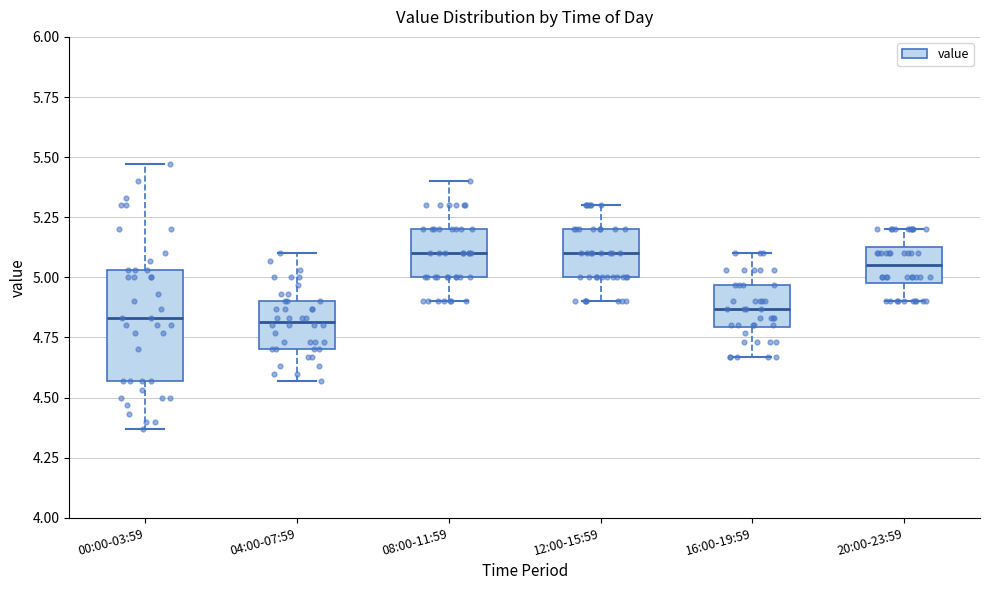

Reading left to right, read every box against the y-axis: the position of its median line, the range the box covers, and the ends of its whiskers. The values are not printed on the chart, so give them approximately, as read against the axis.

00:00-03:59: median 4.85, box 4.55 to 5.05, whiskers 4.35 to 5.45
04:00-07:59: median 4.80, box 4.70 to 4.90, whiskers 4.55 to 5.10
08:00-11:59: median 5.10, box 5.00 to 5.20, whiskers 4.90 to 5.40
12:00-15:59: median 5.10, box 5.00 to 5.20, whiskers 4.90 to 5.30
16:00-19:59: median 4.85, box 4.80 to 4.95, whiskers 4.65 to 5.10
20:00-23:59: median 5.05, box 5.00 to 5.15, whiskers 4.90 to 5.20